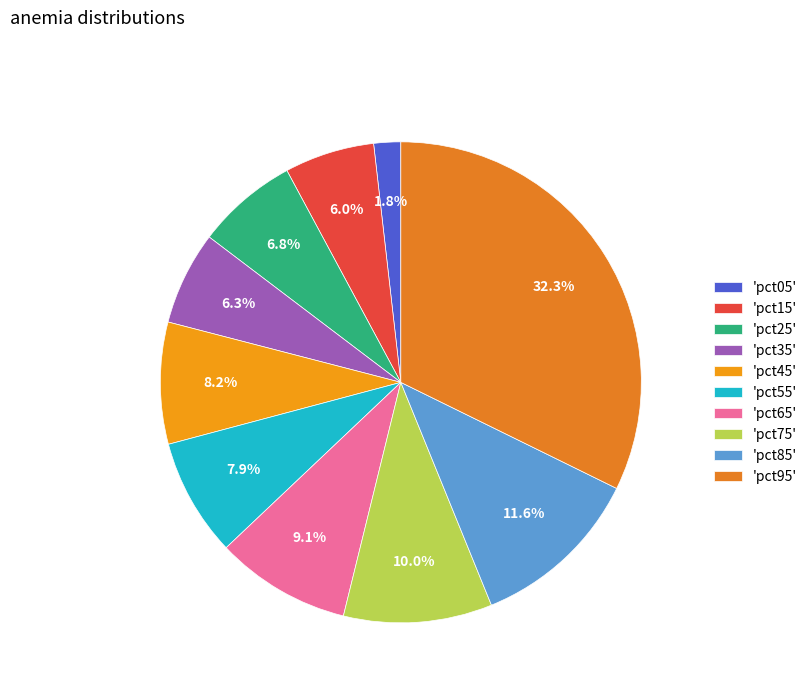

Count the number of slices in the pie.

10